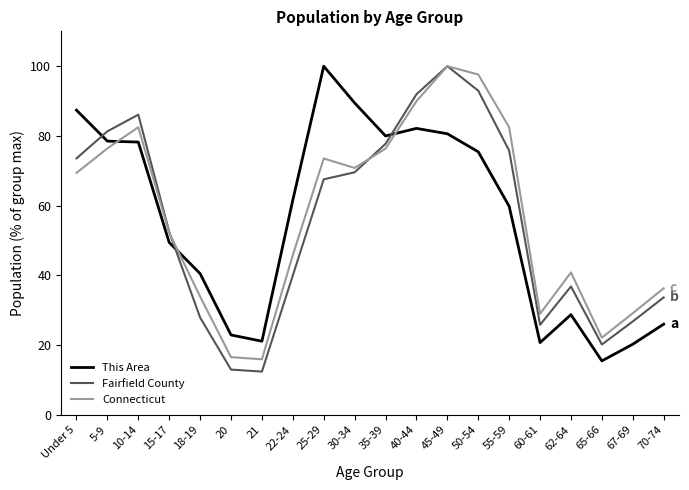

What are all the series names shown in the legend?

This Area, Fairfield County, Connecticut